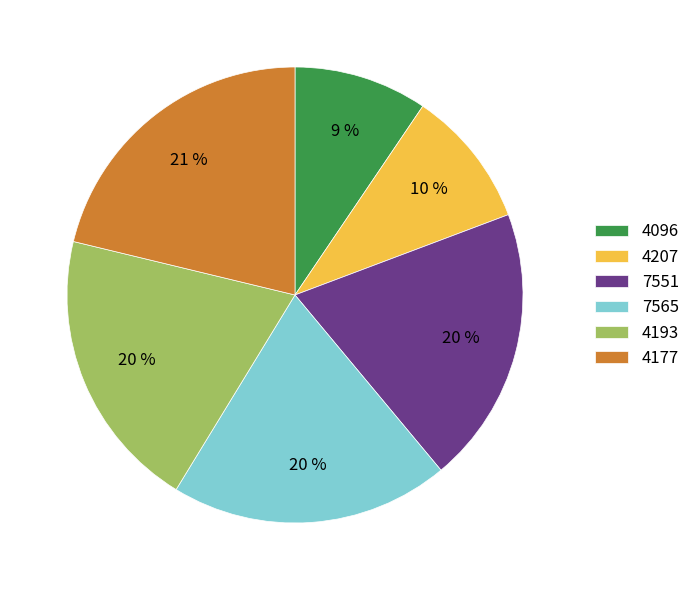

Which category has the biggest portion of the pie?

4177